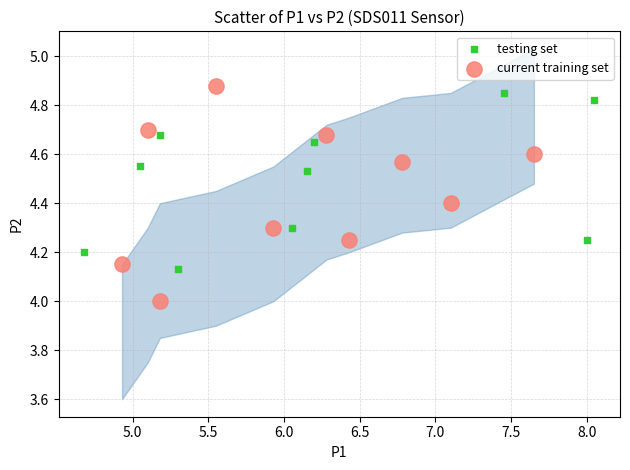

Which series has the widest spread of Y values?

current training set